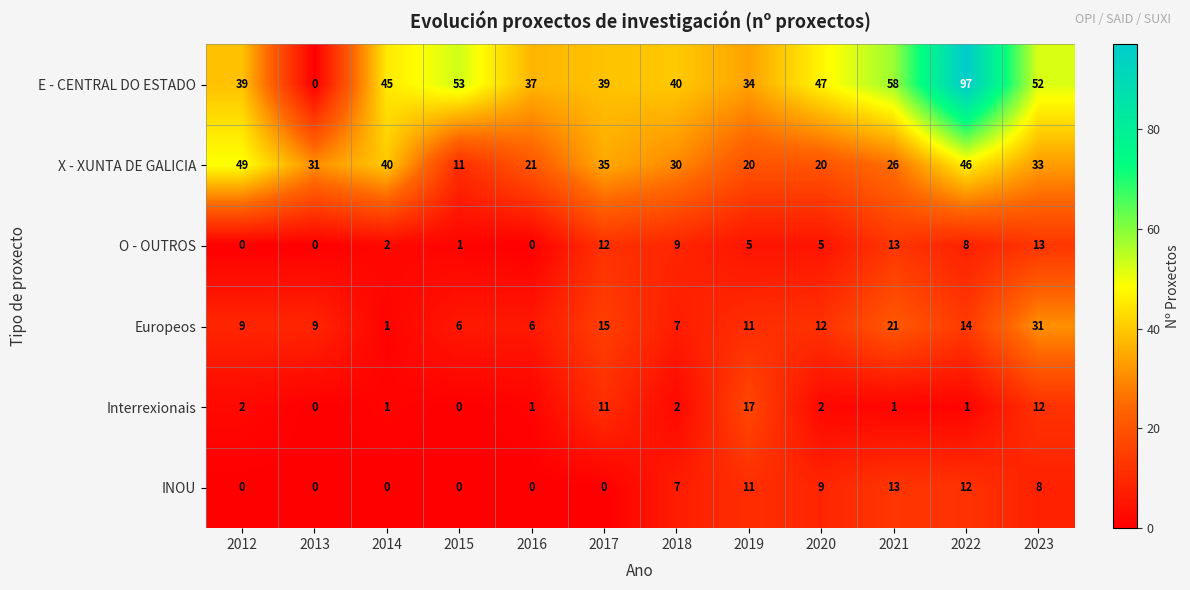

Rank the series at 2022 from lowest to highest value.

Interrexionais, O - OUTROS, INOU, Europeos, X - XUNTA DE GALICIA, E - CENTRAL DO ESTADO